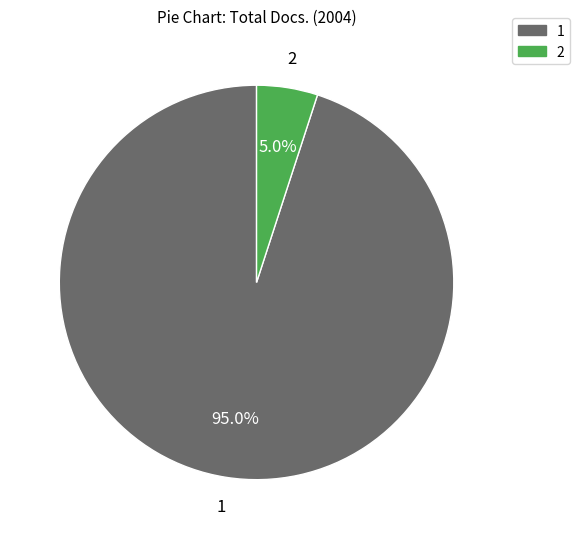

What portion of the pie excludes 2?

95.0%